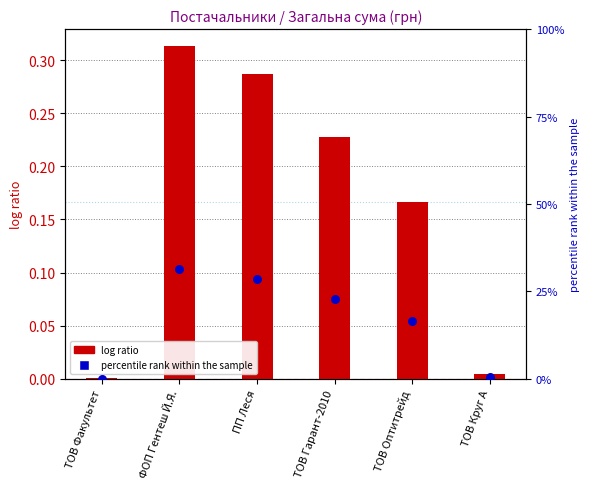

Which series contains the highest Y value?

percentile rank within the sample